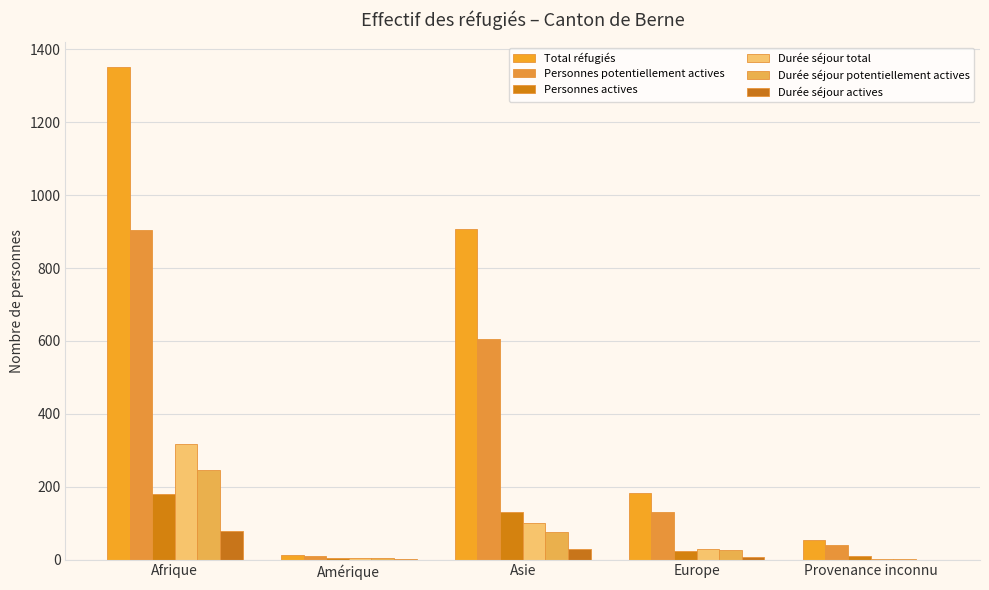

What is the label of the 4th bar from the left?

Europe